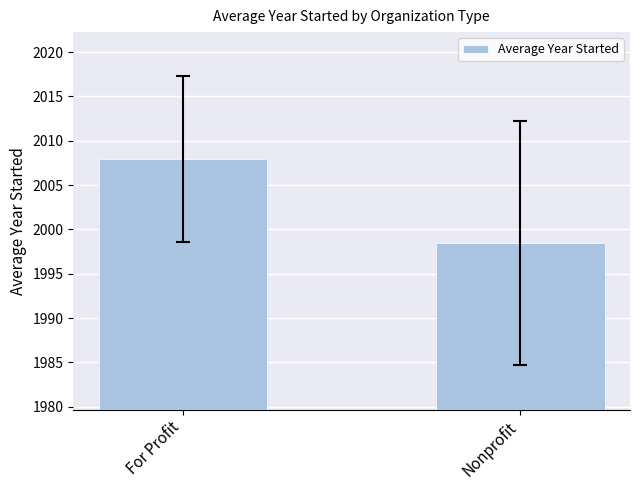

Approximately how many times larger is the value at Nonprofit compared to For Profit?

1.0